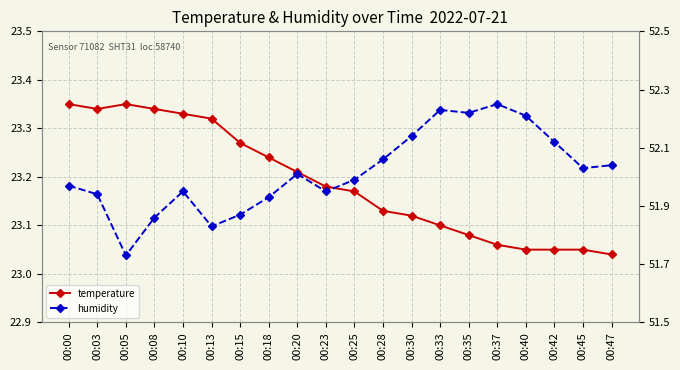

What is the difference between the temperature values at 00:37 and 00:13?

0.3